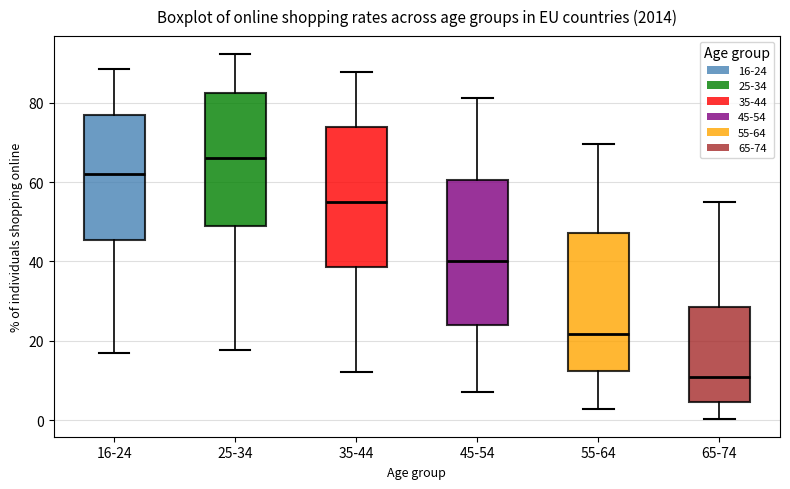

Where is the lower edge of the box for 16-24 on the y-axis? The values are not printed on the chart, so give them approximately, as read against the axis.

46